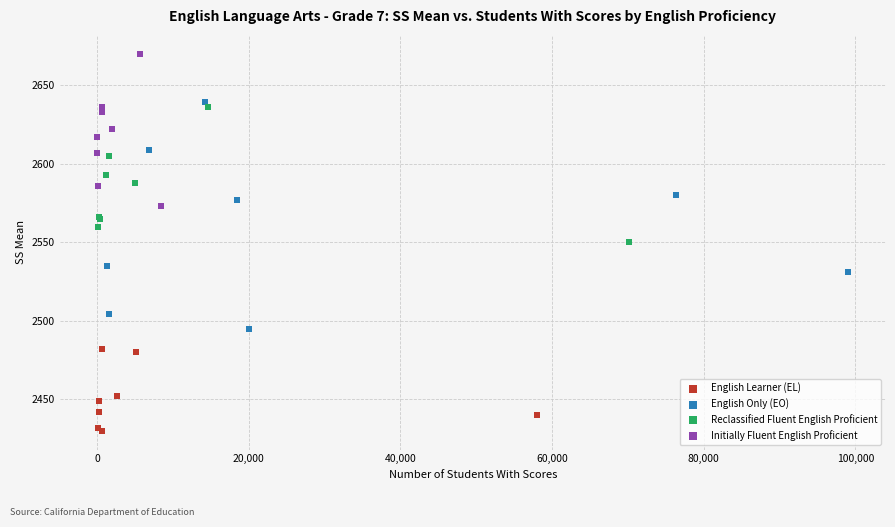

Which series has the largest Y range (max minus min)?

English Only (EO)